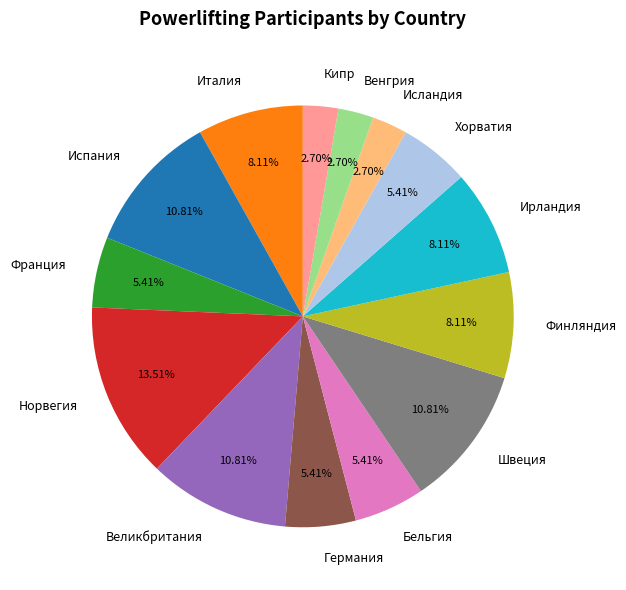

Is Испания the majority of the pie?

No